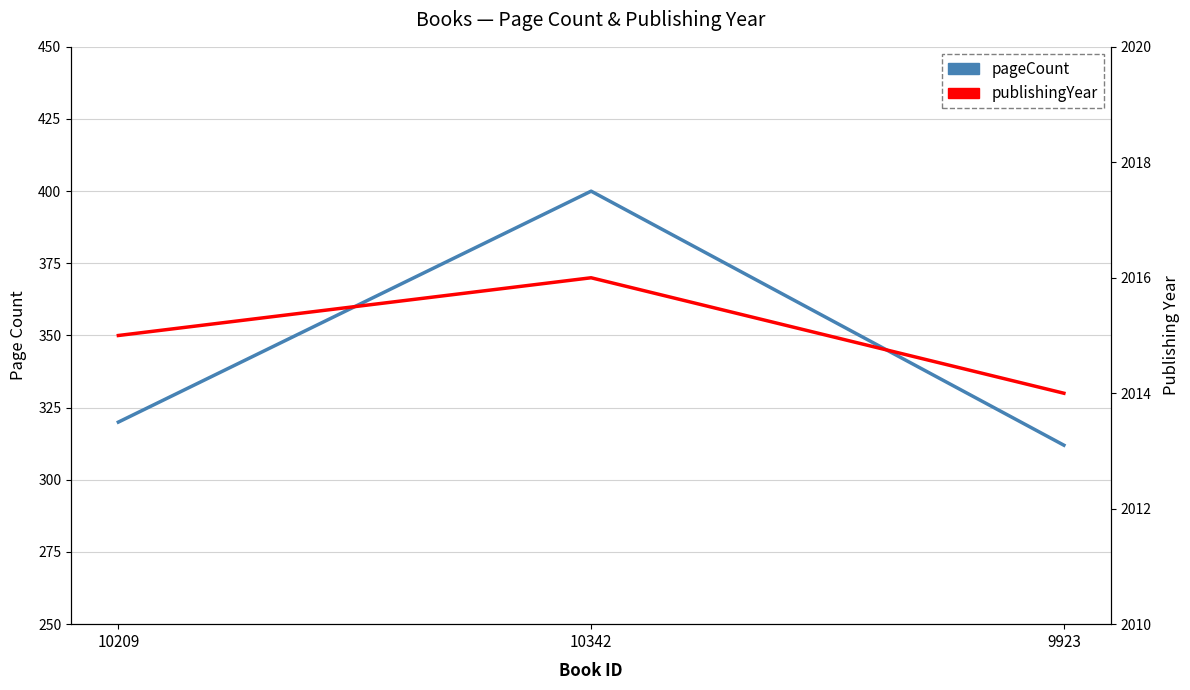

What is the minimum value shown in the chart?

312